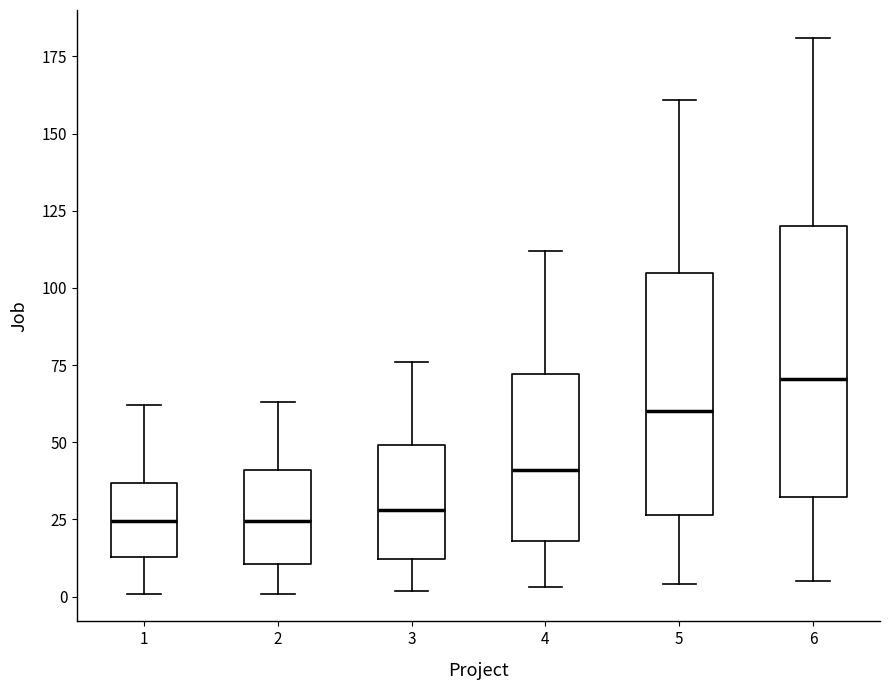

Which box is the tallest, from its lower edge to its upper edge?

6